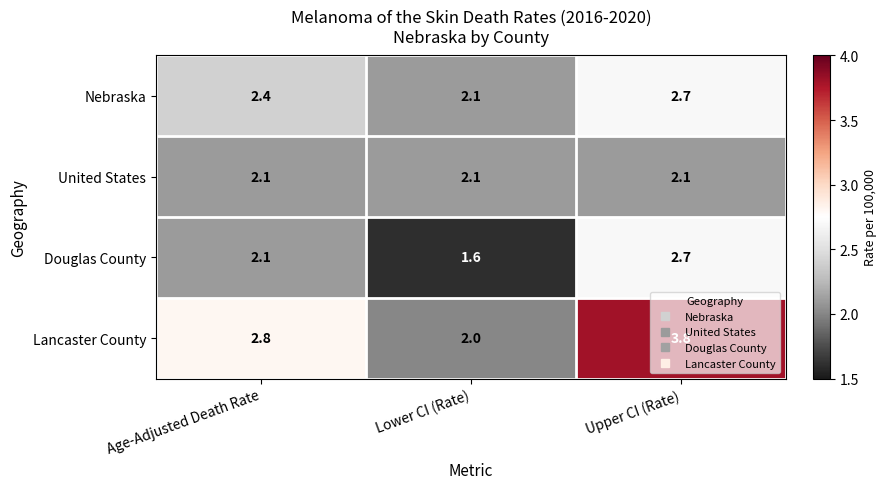

True or false: Lancaster County has a value of 3.8 at Upper CI (Rate).

True